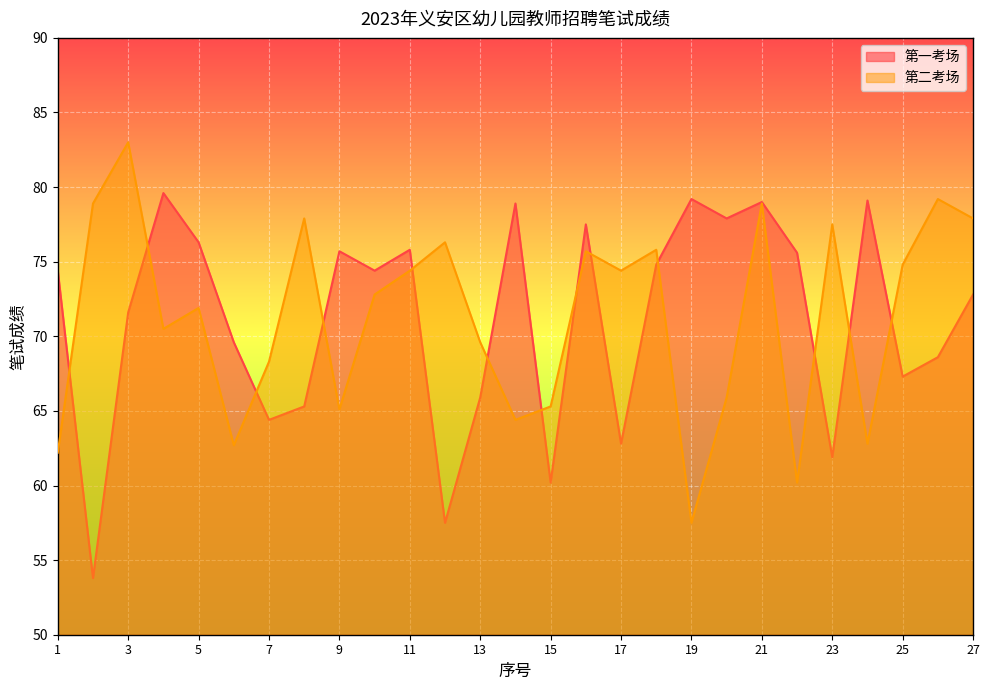

At 10, list the series in order from largest to smallest.

第一考场, 第二考场